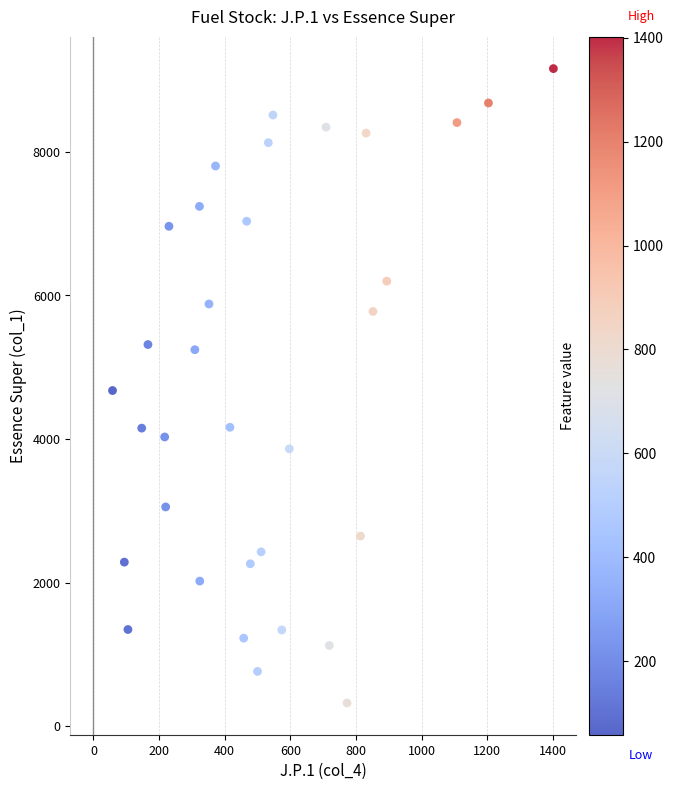

What is the range of X values (max minus min)?

1344